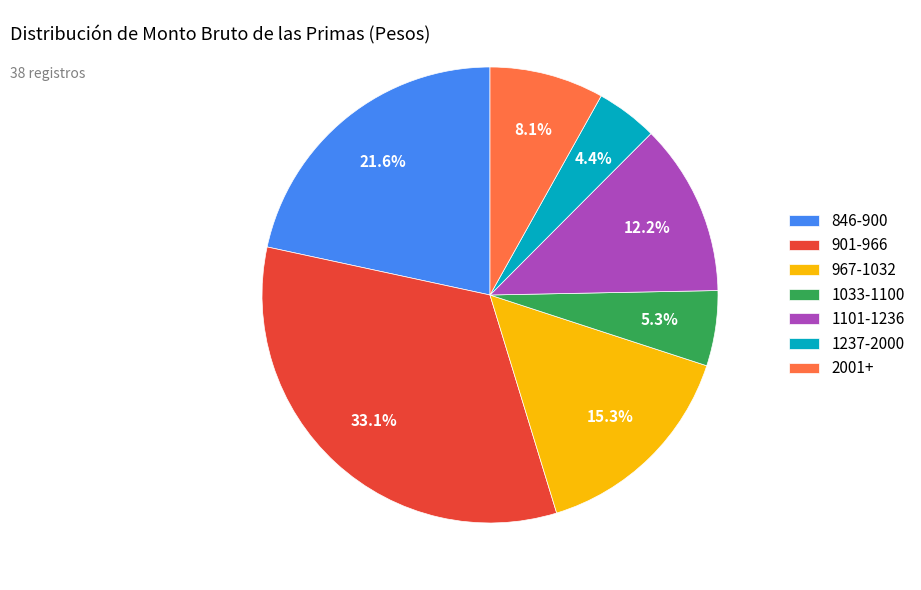

Which has a higher value, 967-1032 or 1033-1100?

967-1032